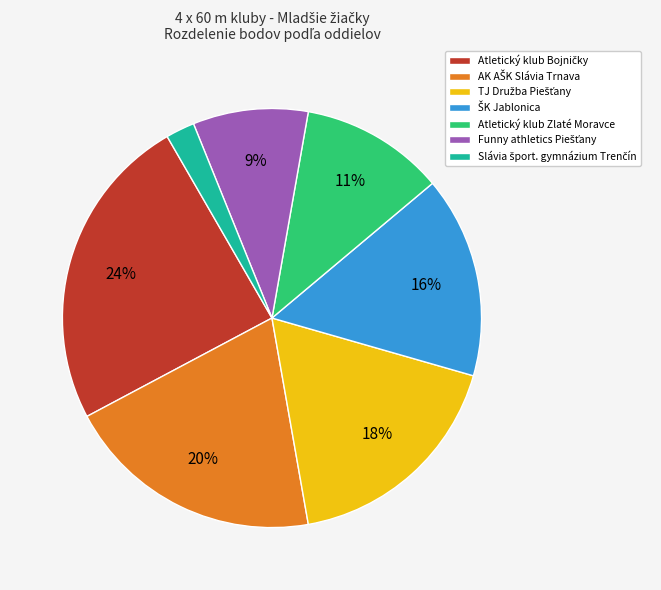

To the nearest percent, what is the average slice percentage?

14%